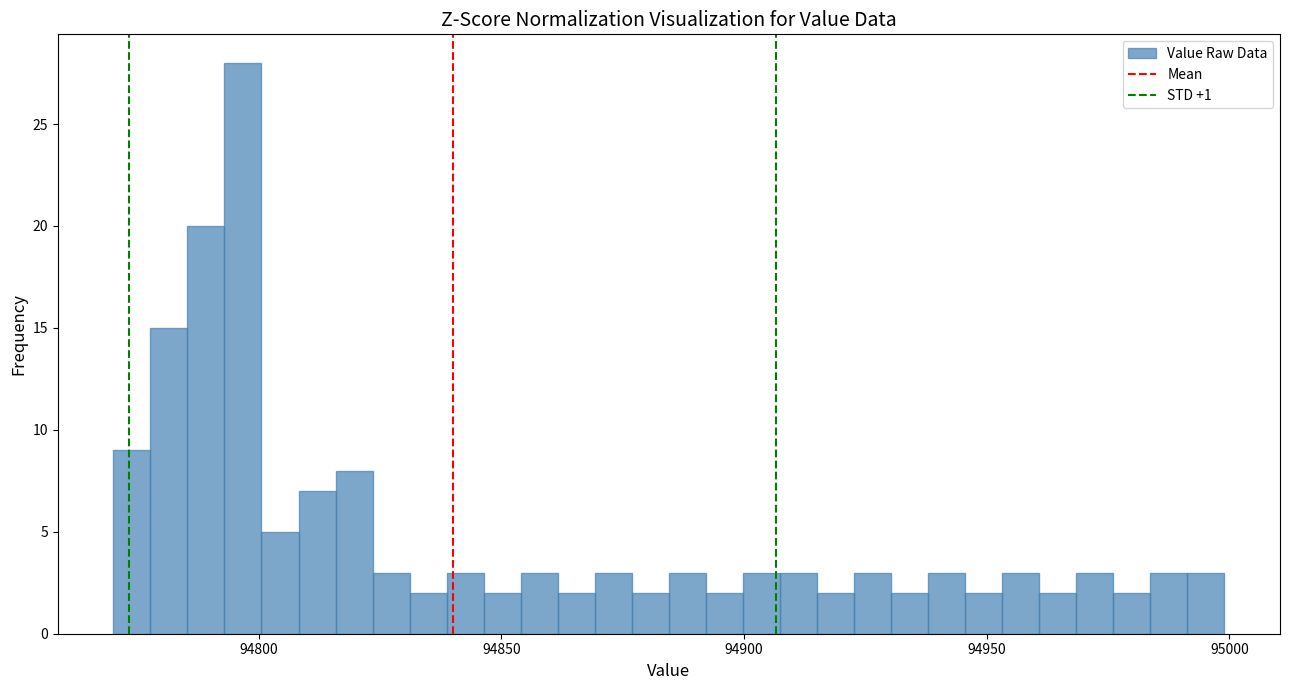

Around what value on the x-axis is the tallest bar? Give the approximate position of its centre, as read against the axis.

94795